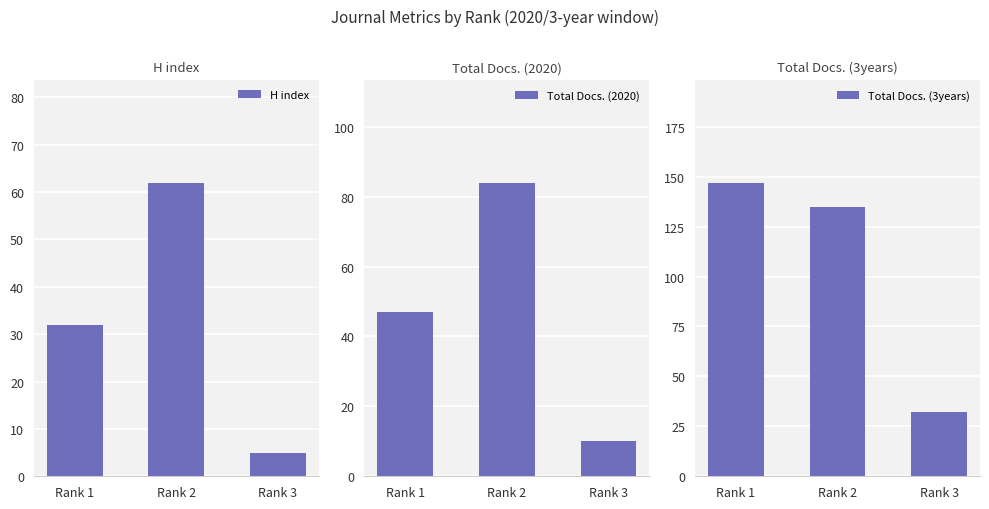

What is the sum of the Total Docs. (3years) values at Rank 1 and Rank 3?

179